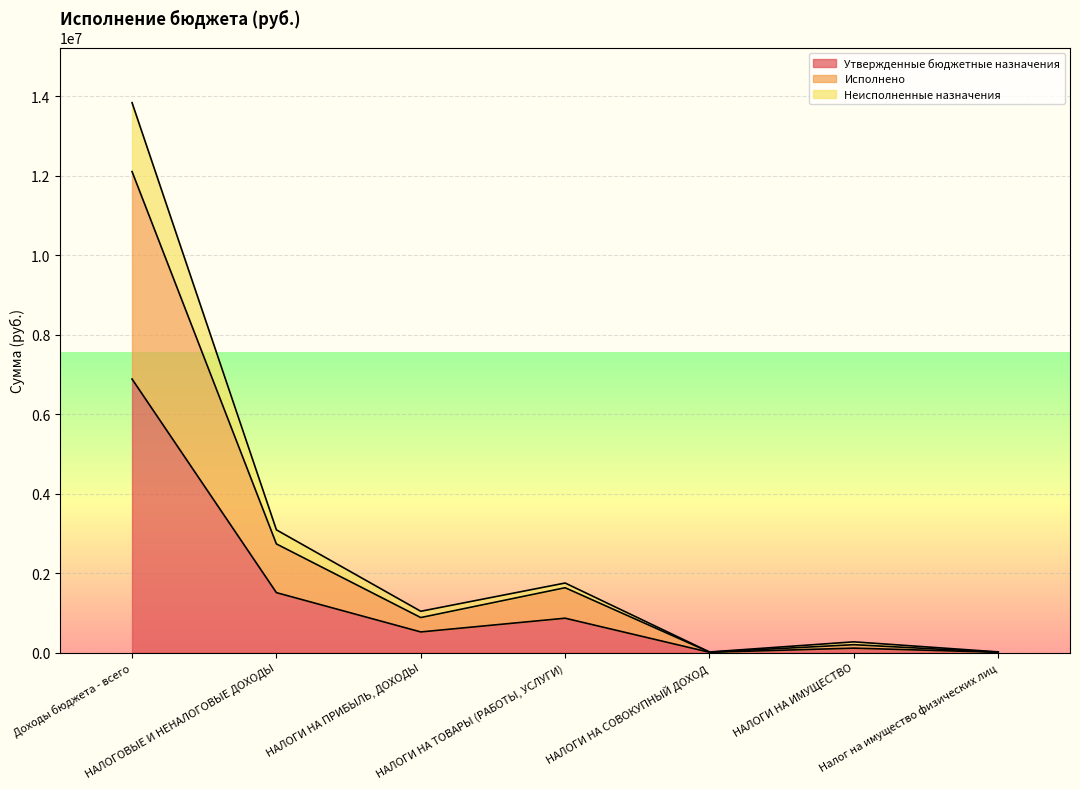

What is the label of the 2nd point from the right?

НАЛОГИ НА ИМУЩЕСТВО